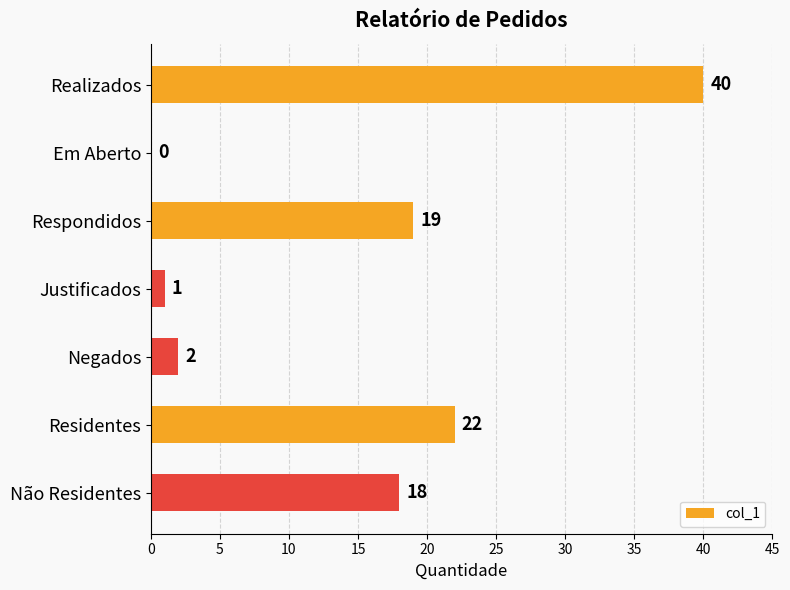

Is it true that the value at Não Residentes is 18?

True